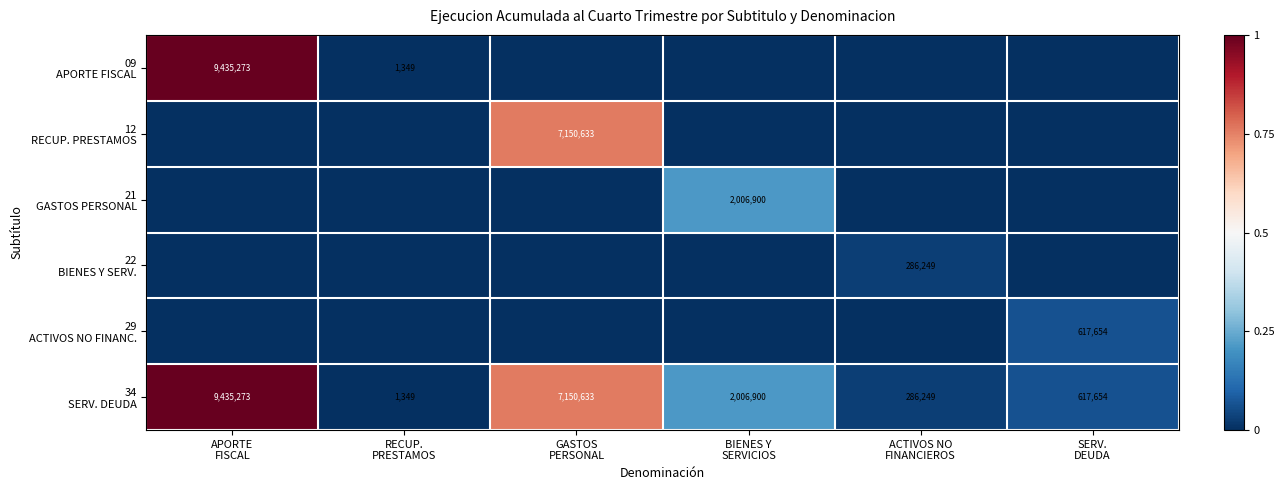

How many values in 09 APORTE FISCAL are above zero?

2